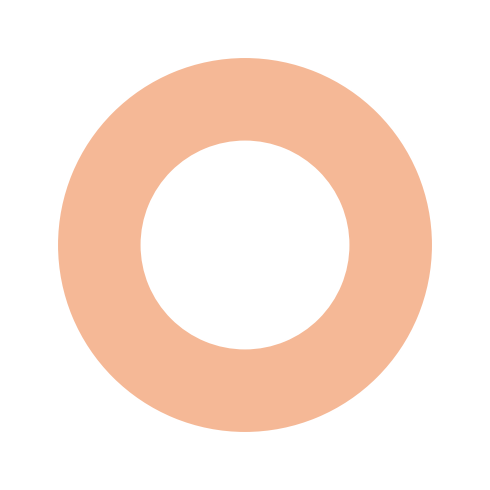

To the nearest percent, what is the difference between the largest and smallest slice percentages?

100%